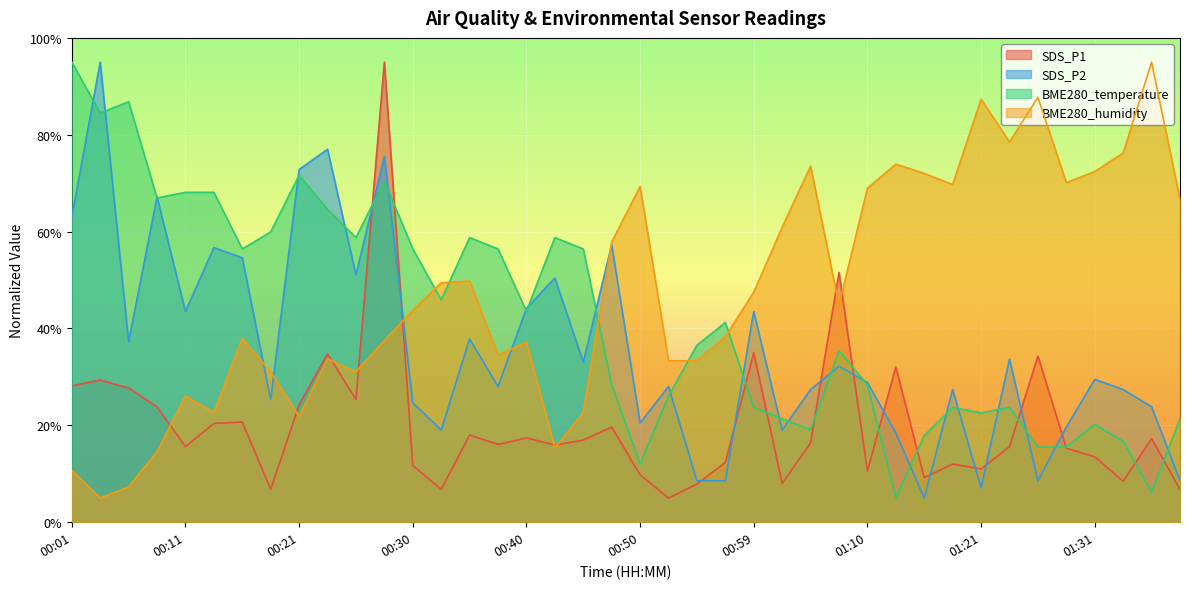

The SDS_P1 series shows 170.2 at 00:28. True or false?

False